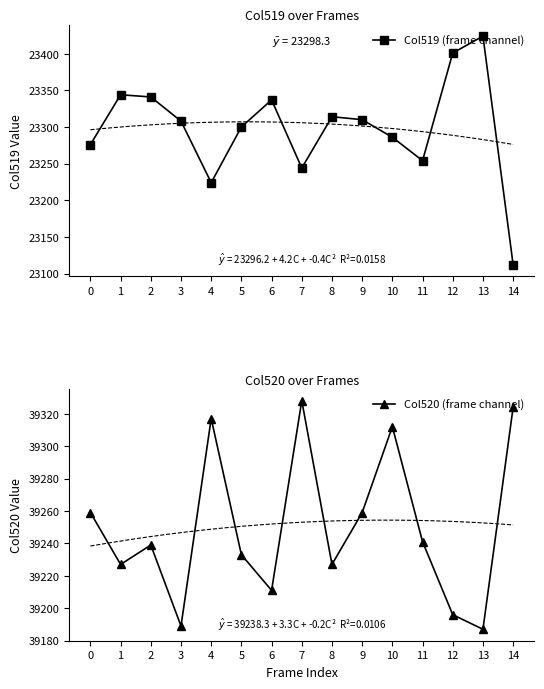

How many lines are shown in the chart?

2